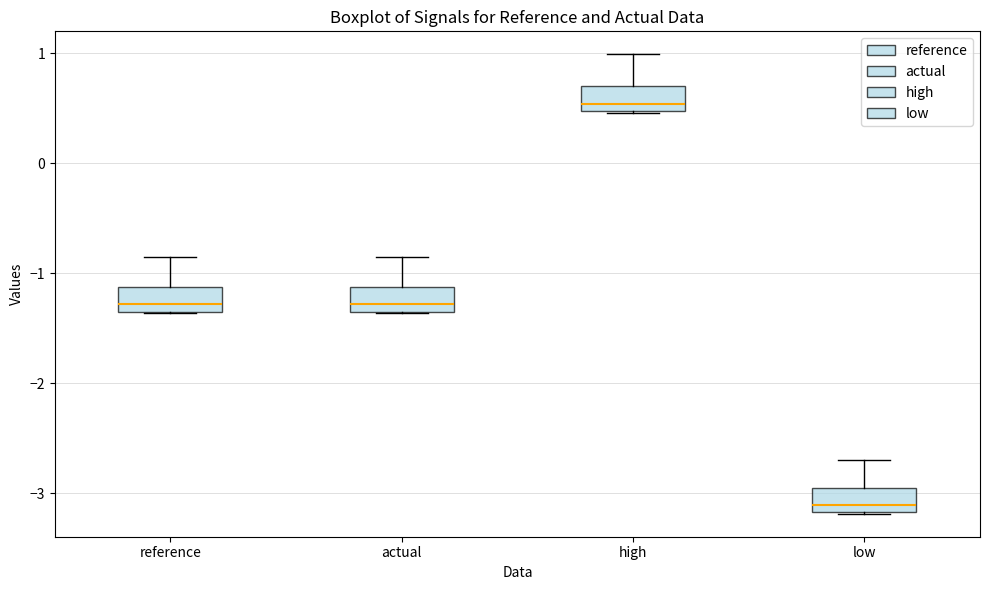

Where is the upper edge of the box for low on the y-axis? The values are not printed on the chart, so give them approximately, as read against the axis.

-3.0